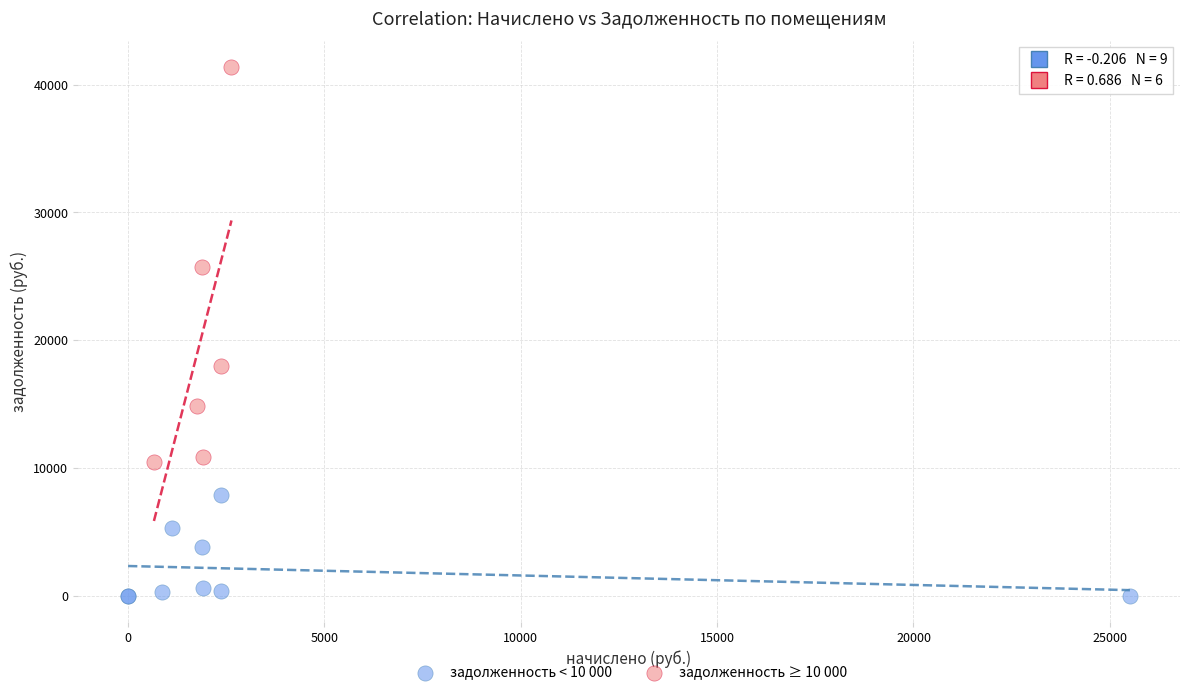

Which series contains the lowest Y value?

задолженность < 10 000